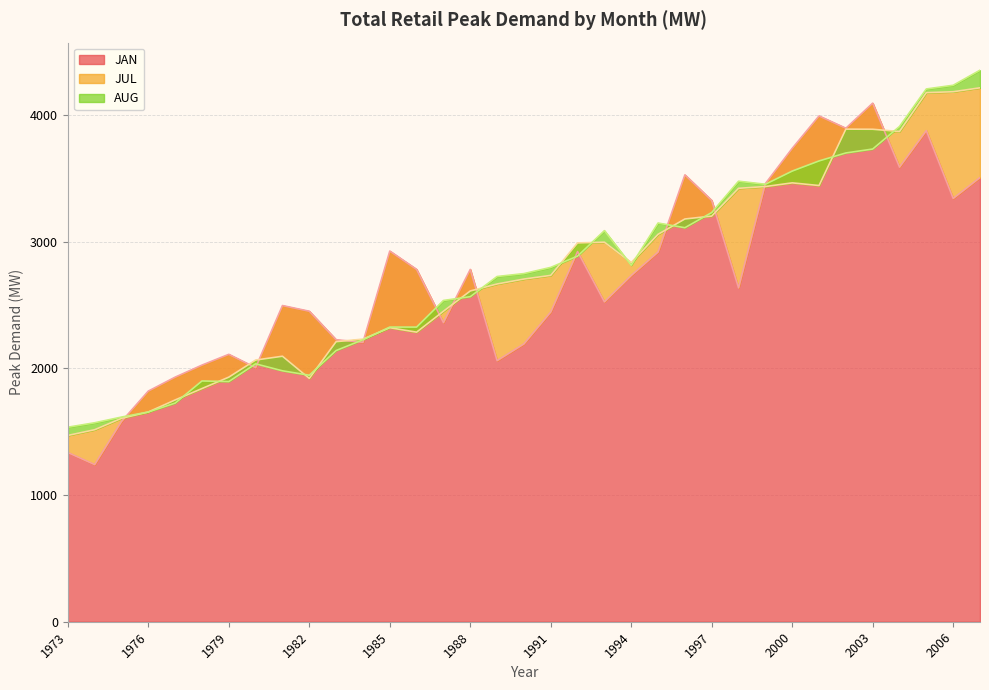

Which series has the widest spread of values?

JAN